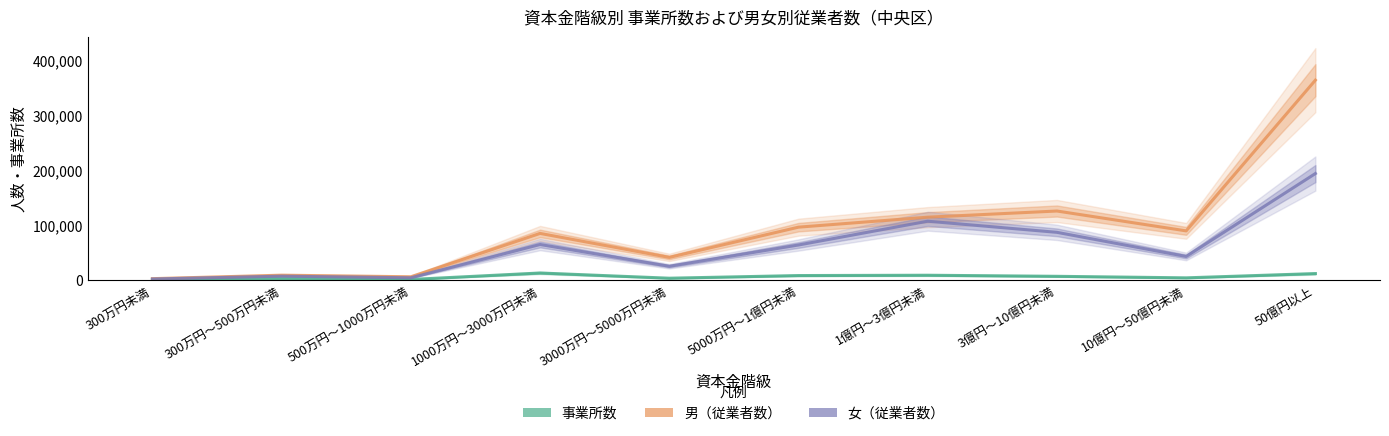

What position from the left is 3000万円～5000万円未満?

5